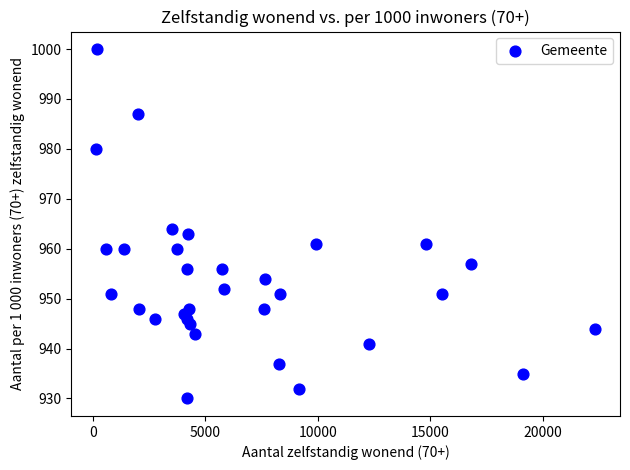

What is the range of X values (max minus min)?

22175